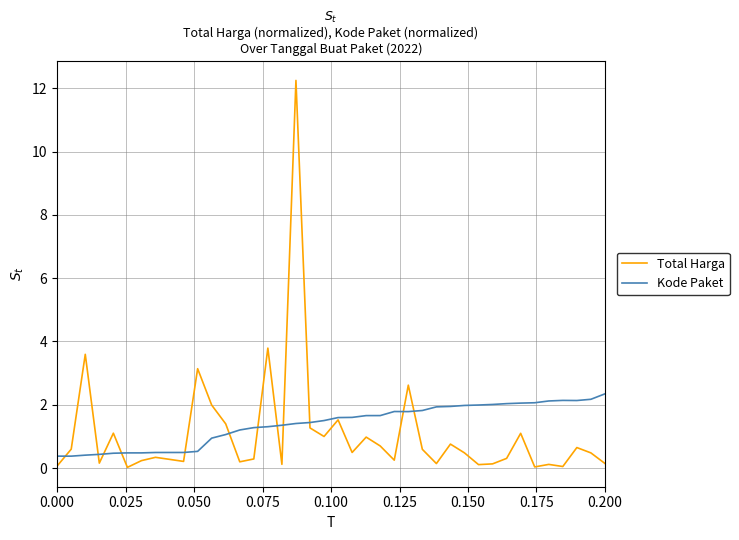

Rank the series by their maximum value, from highest to lowest.

Total Harga, Kode Paket